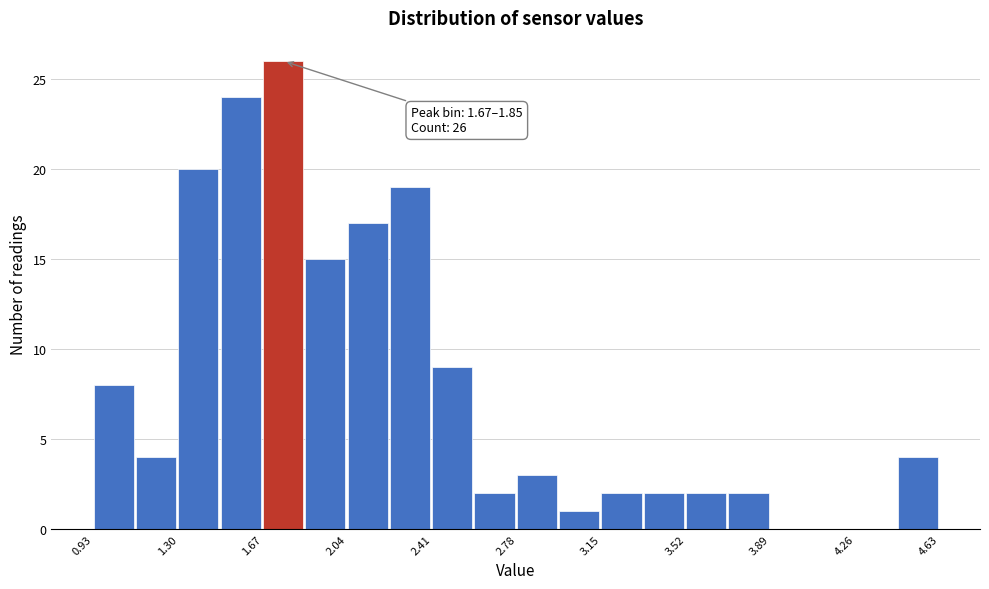

Around what value on the x-axis is the tallest bar? Give the approximate position of its centre, as read against the axis.

1.75